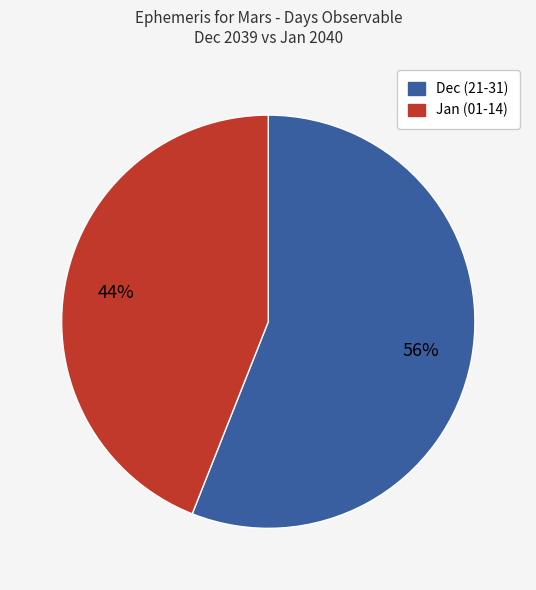

Which slice is the smallest?

Jan (01-14)